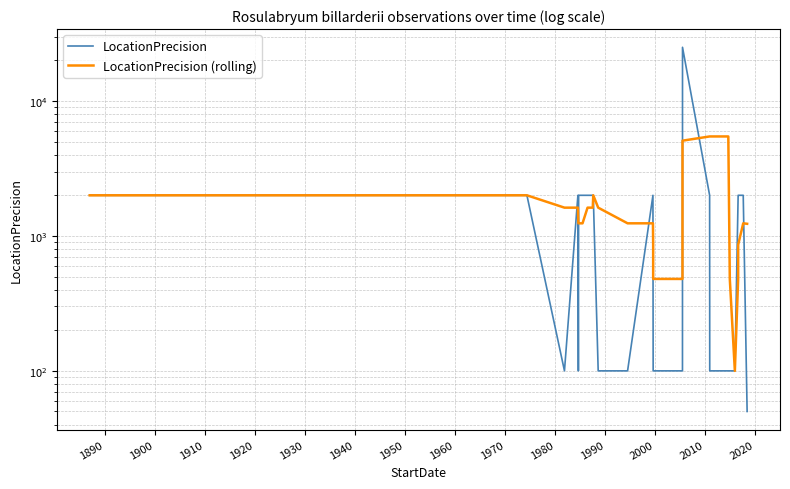

In LocationPrecision (rolling), how many points are higher than both neighbors (excluding endpoints)?

2